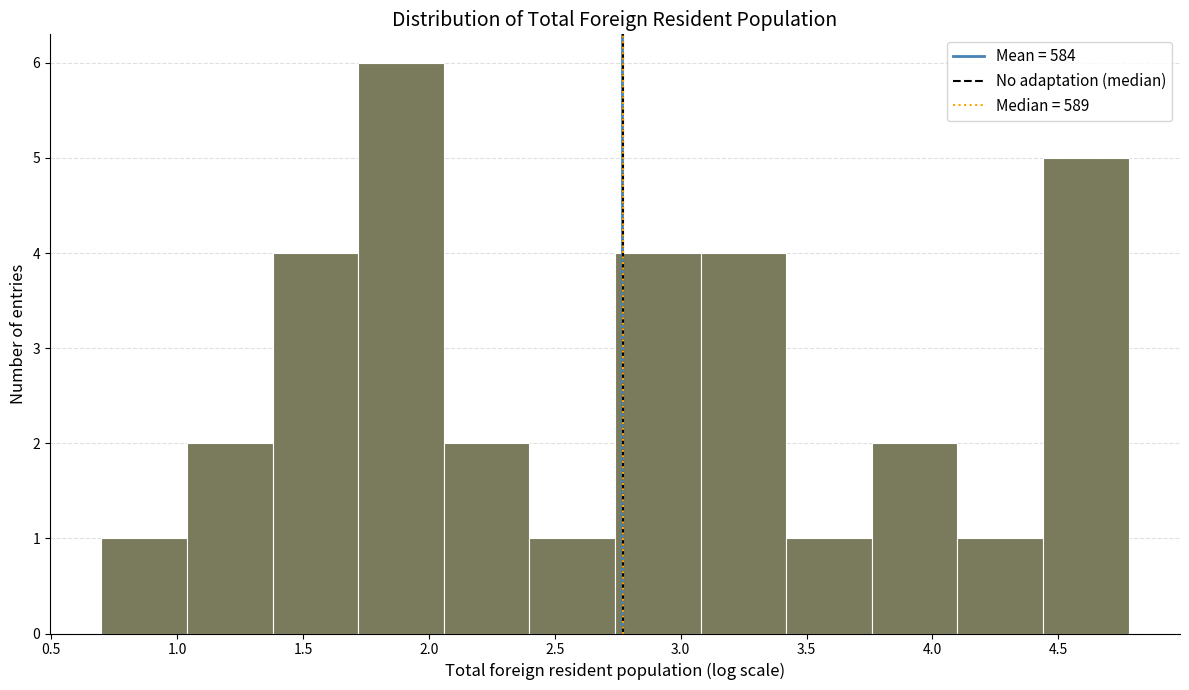

What is the height of the bar covering 1.05 to 1.40 on the x-axis? Neither the bar edges nor the heights are printed on the chart, so give them approximately, as read against the axes.

2